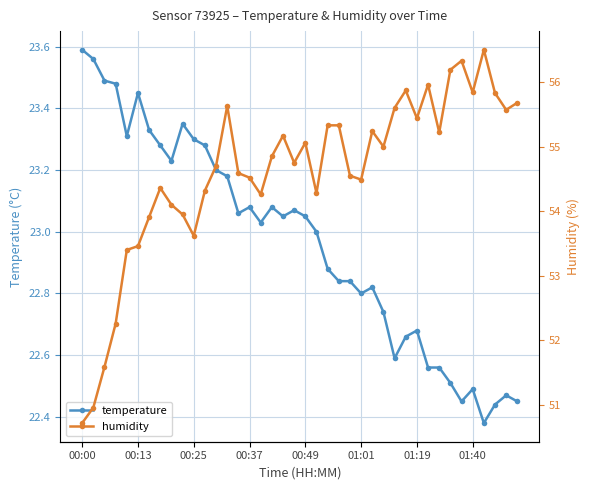

Is it true that temperature equals 6.6 at 00:37?

False